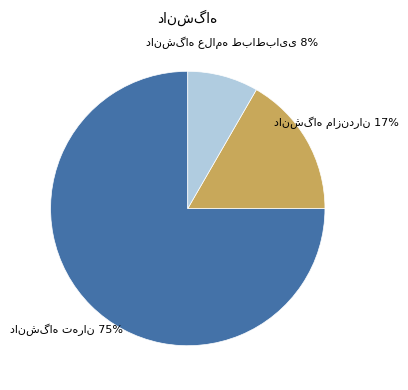

To the nearest percent, what is the difference between the largest and smallest slice percentages?

67%